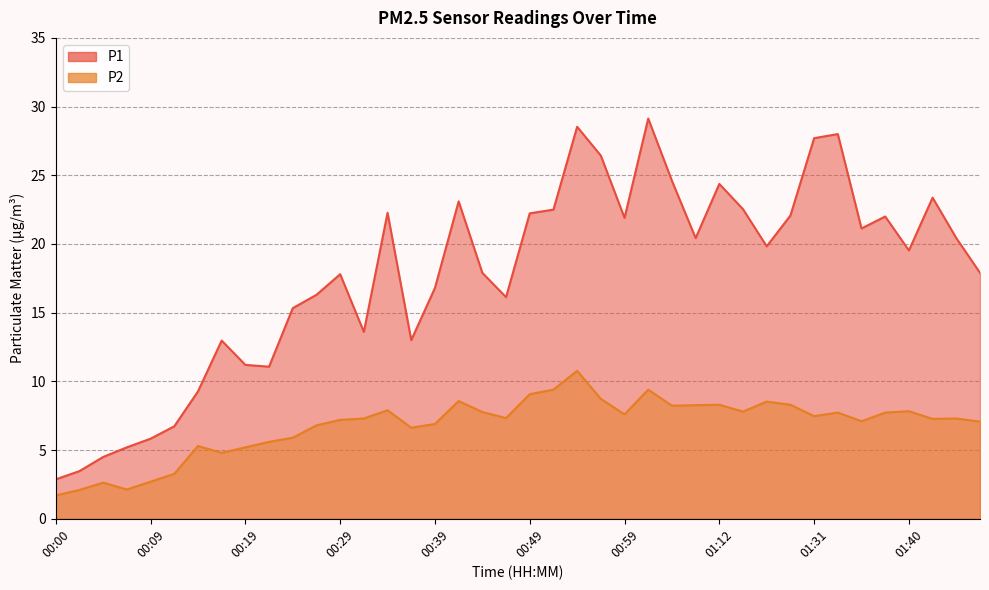

True or false: P1 and P2 cross at least once.

False